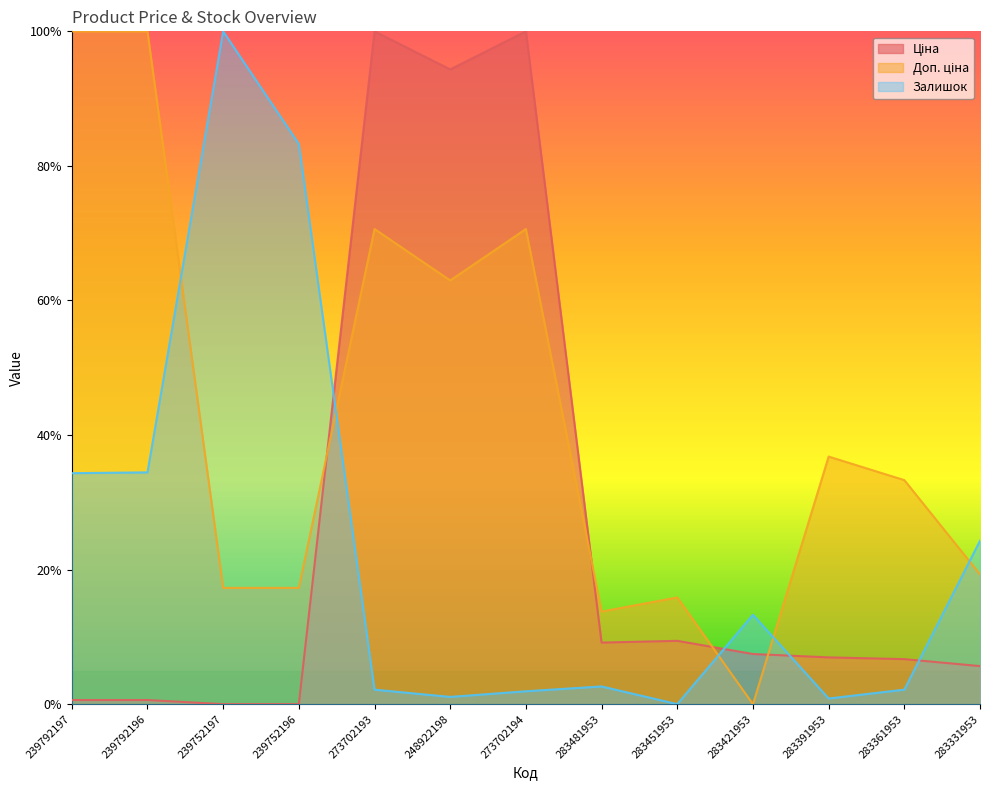

Is the value of Доп. ціна at 283361953 greater than the value of Залишок at 283331953?

Yes